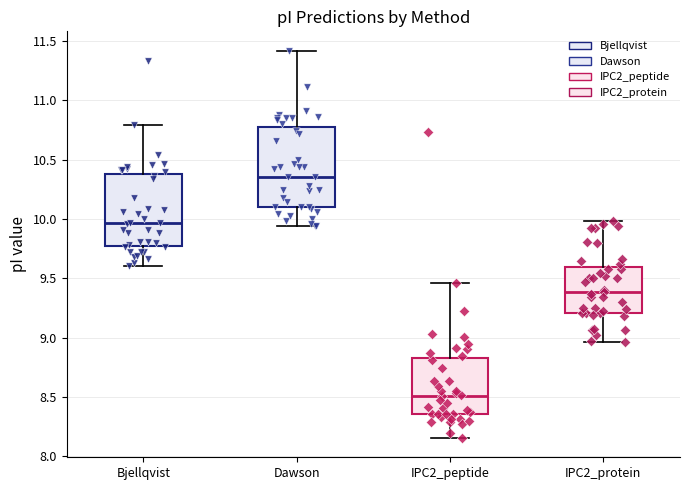

Where is the lower edge of the box for IPC2_protein on the y-axis? The values are not printed on the chart, so give them approximately, as read against the axis.

9.20